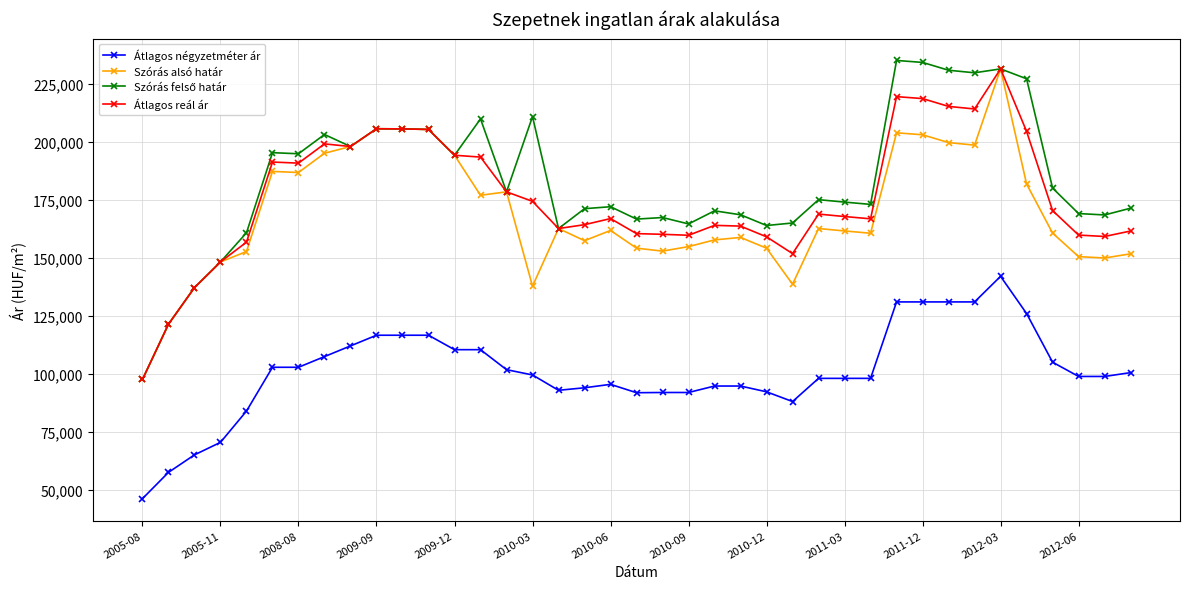

What is the minimum value for Átlagos négyzetméter ár?

46250